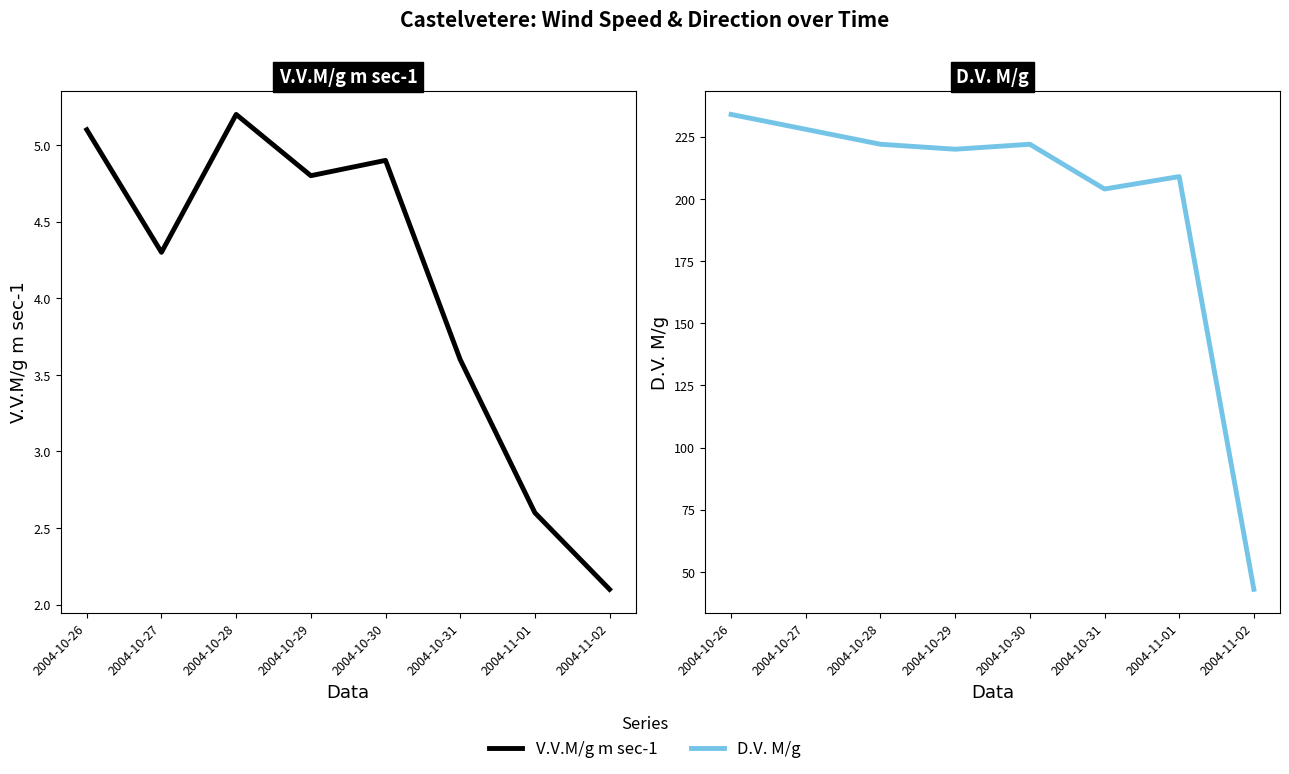

What is the spread (max minus min) of values at 2004-10-29?

215.2